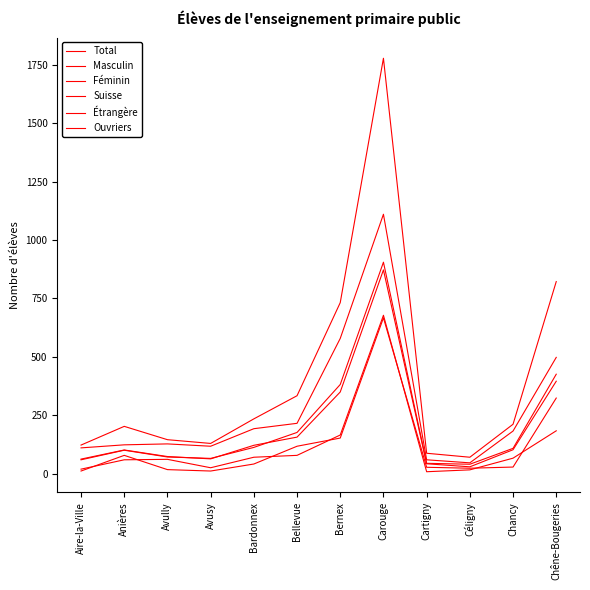

True or false: Ouvriers and Étrangère intersect in this chart.

True